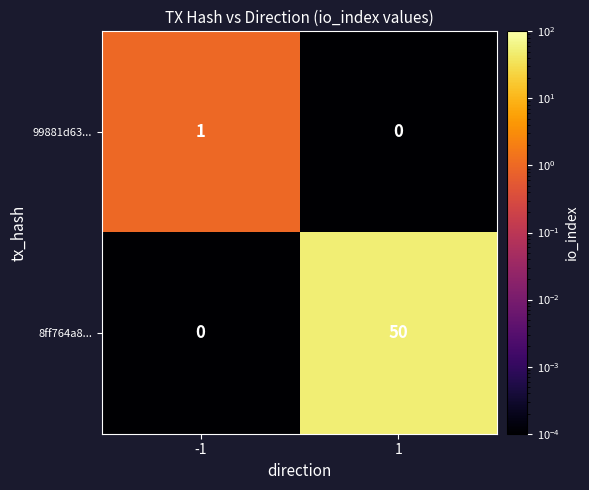

How many series are shown in this chart?

2